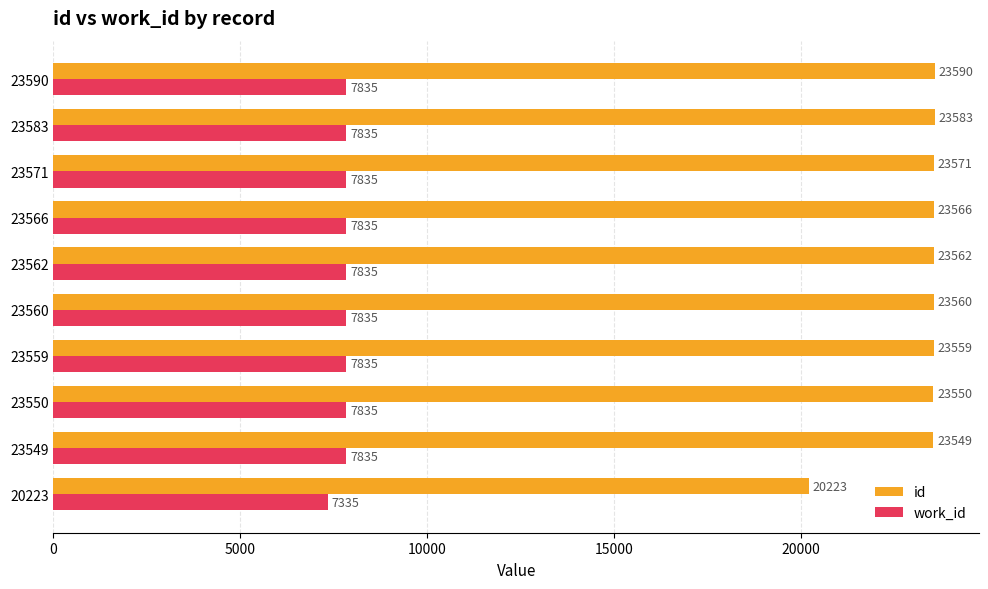

What is the sum of all id values?

232313